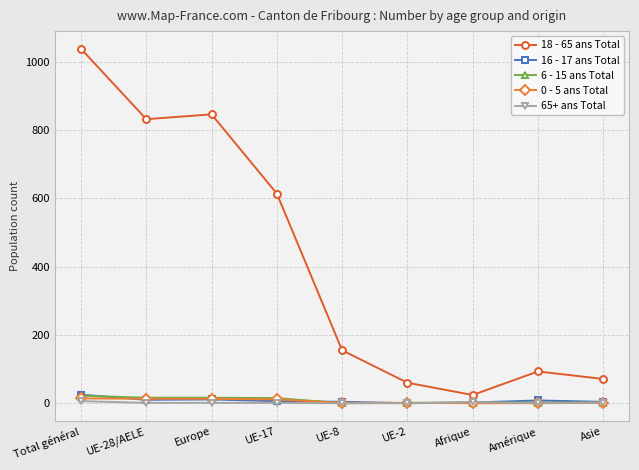

What is the difference between the highest and lowest values at Afrique?

24